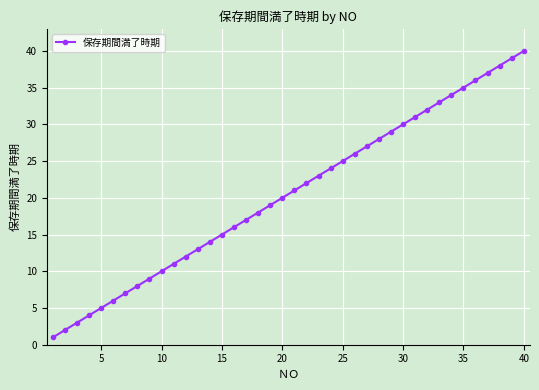

How many data points does each series have?

40